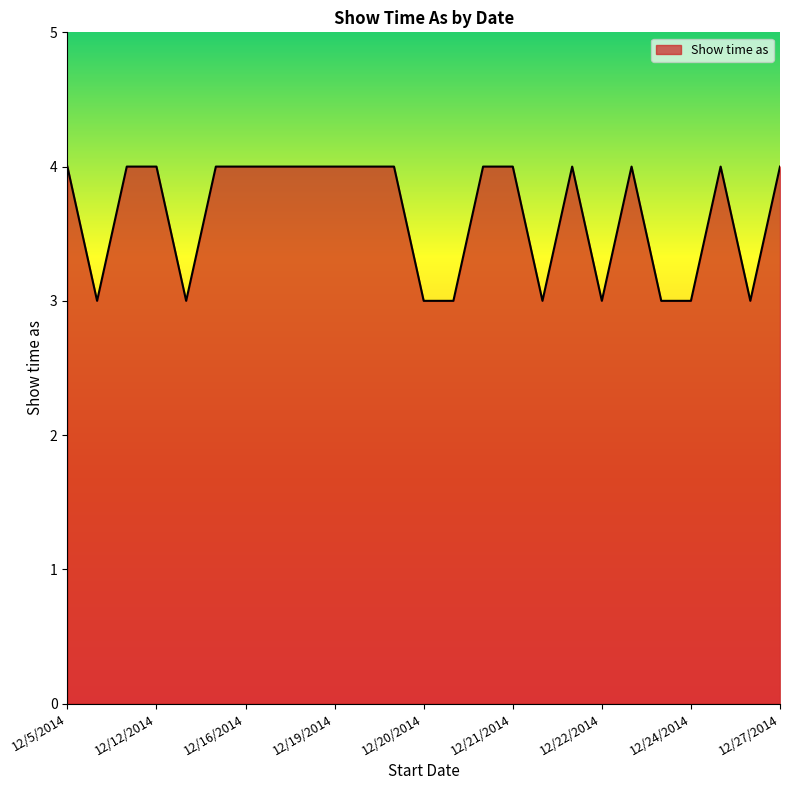

What is the smallest value displayed?

3